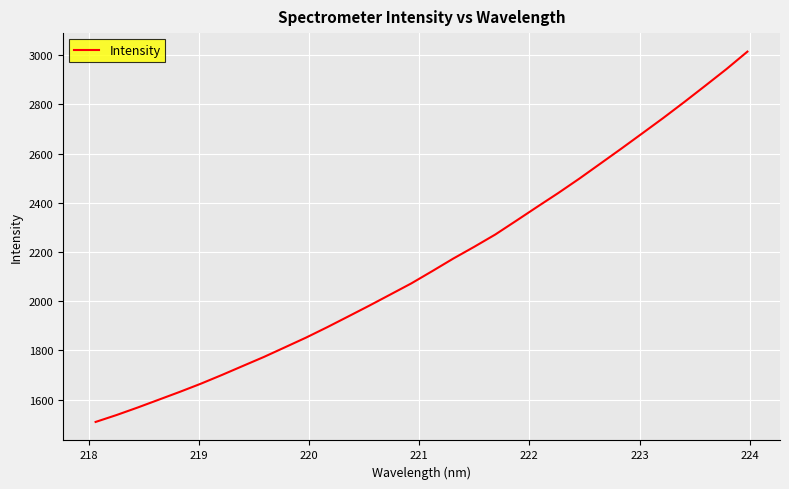

What is the greatest value displayed?

3014.9